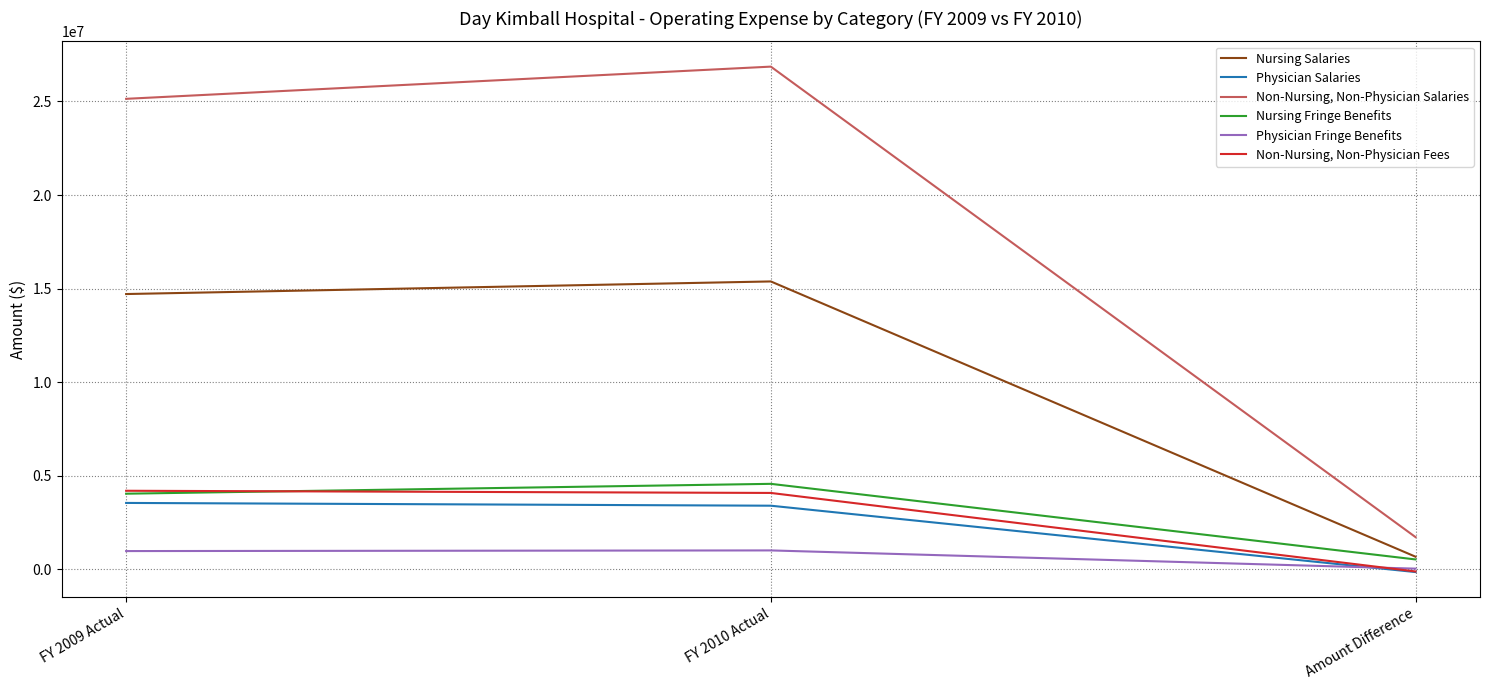

Is it true that Non-Nursing, Non-Physician Fees equals 4196742 at FY 2009 Actual?

True